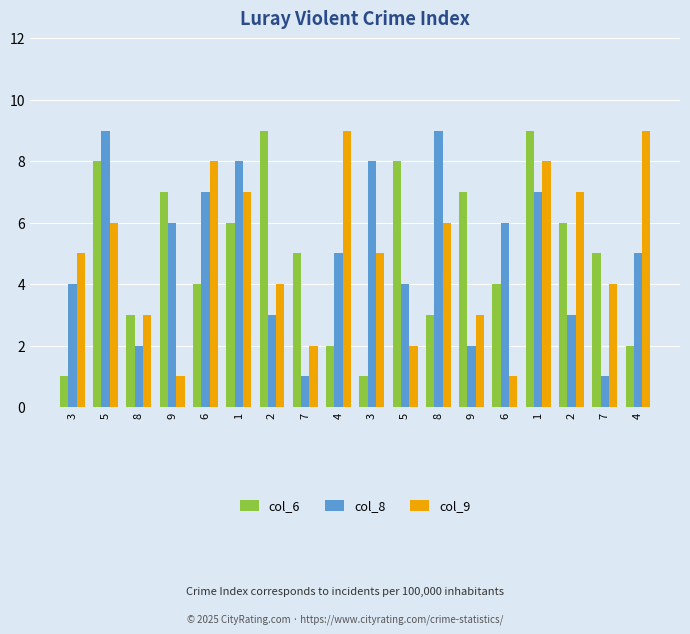

What are all the series names shown in the legend?

col_6, col_8, col_9